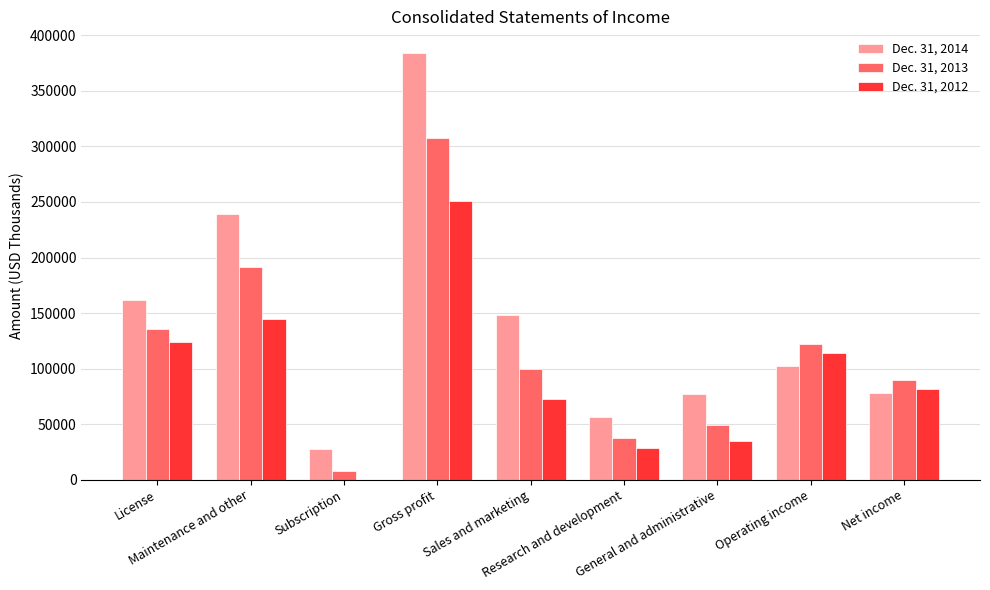

Which series has the largest total across all categories?

Dec. 31, 2014